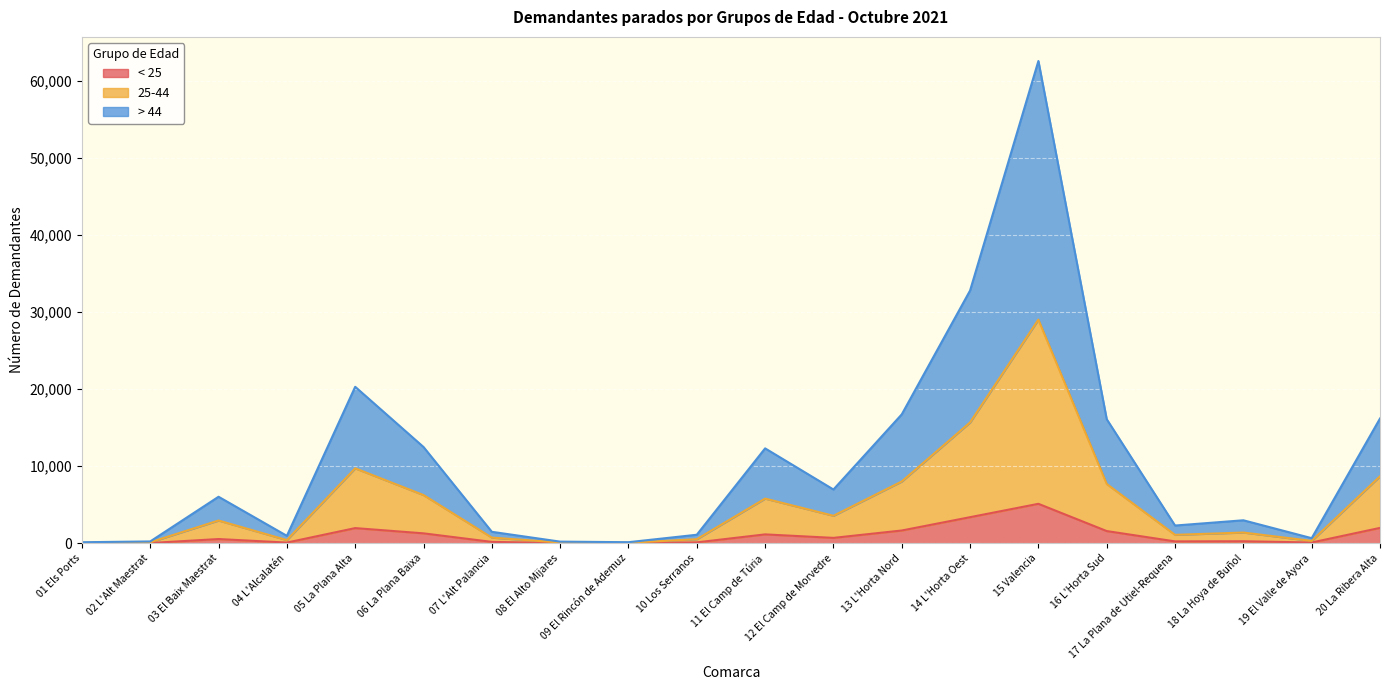

At which category is the sum across all series the highest?

15 Valencia